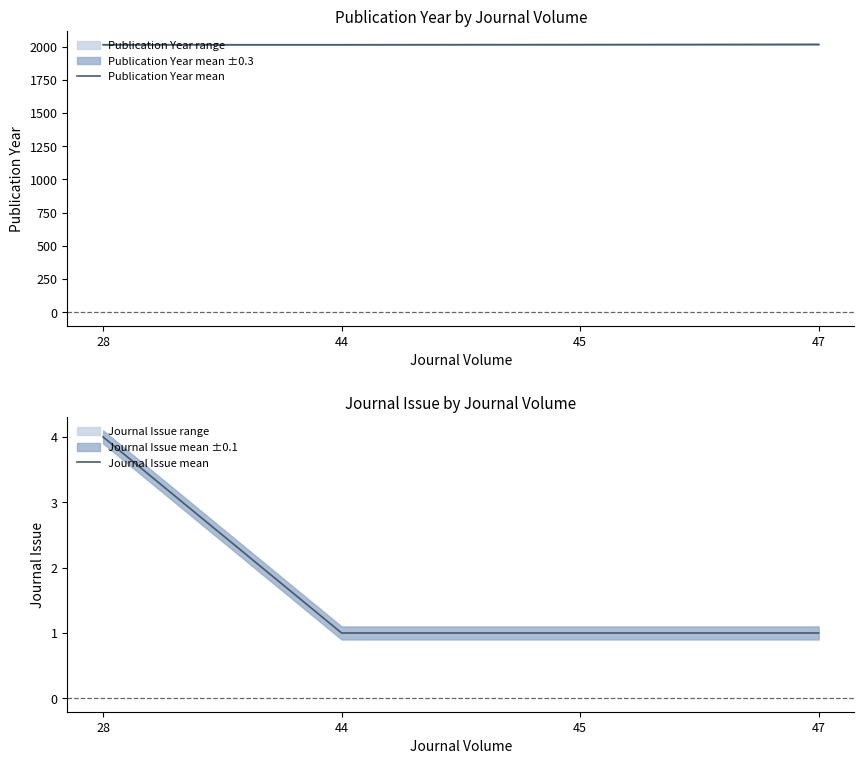

What is the sum of the Journal Issue mean values at 45 and 28?

5